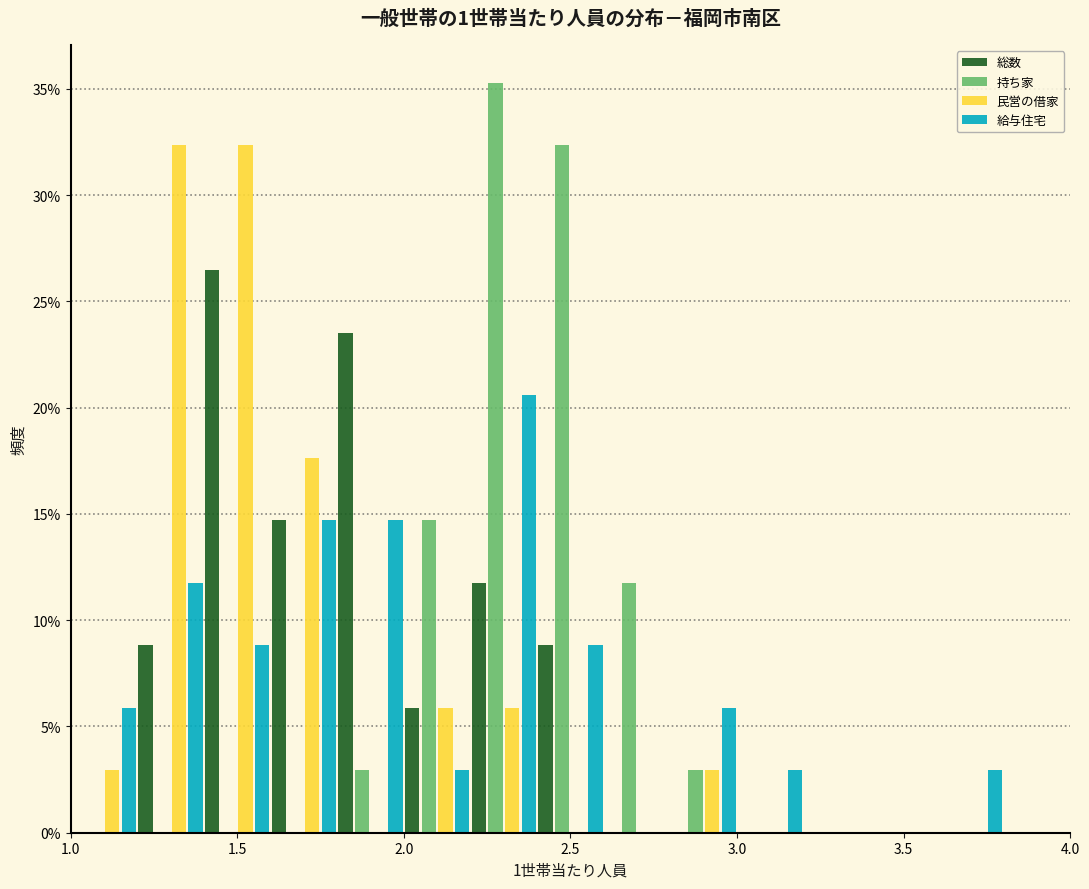

Reading left to right, transcribe this chart: for each range on the x-axis, give the height of each series' bar. The values are not printed on the chart, so give them approximately, as read against the axis.

1.0 to 1.2: 総数=0	持ち家=0	民営の借家=3.0	給与住宅=6.0
1.2 to 1.4: 総数=9.0	持ち家=0	民営の借家=32.5	給与住宅=12.0
1.4 to 1.6: 総数=26.5	持ち家=0	民営の借家=32.5	給与住宅=9.0
1.6 to 1.8: 総数=14.5	持ち家=0	民営の借家=17.5	給与住宅=14.5
1.8 to 2.0: 総数=23.5	持ち家=3.0	民営の借家=0	給与住宅=14.5
2.0 to 2.2: 総数=6.0	持ち家=14.5	民営の借家=6.0	給与住宅=3.0
2.2 to 2.4: 総数=12.0	持ち家=35.5	民営の借家=6.0	給与住宅=20.5
2.4 to 2.6: 総数=9.0	持ち家=32.5	民営の借家=0	給与住宅=9.0
2.6 to 2.8: 総数=0	持ち家=12.0	民営の借家=0	給与住宅=0
2.8 to 3.0: 総数=0	持ち家=3.0	民営の借家=3.0	給与住宅=6.0
3.0 to 3.2: 総数=0	持ち家=0	民営の借家=0	給与住宅=3.0
3.2 to 3.4: 総数=0	持ち家=0	民営の借家=0	給与住宅=0
3.4 to 3.6: 総数=0	持ち家=0	民営の借家=0	給与住宅=0
3.6 to 3.8: 総数=0	持ち家=0	民営の借家=0	給与住宅=3.0
3.8 to 4.0: 総数=0	持ち家=0	民営の借家=0	給与住宅=0